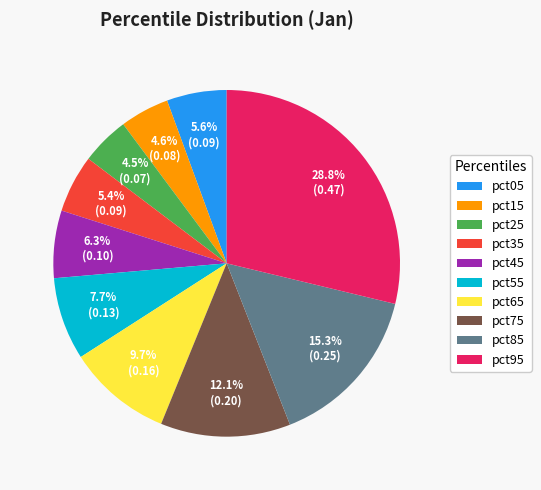

What is the largest slice in the pie chart?

pct95